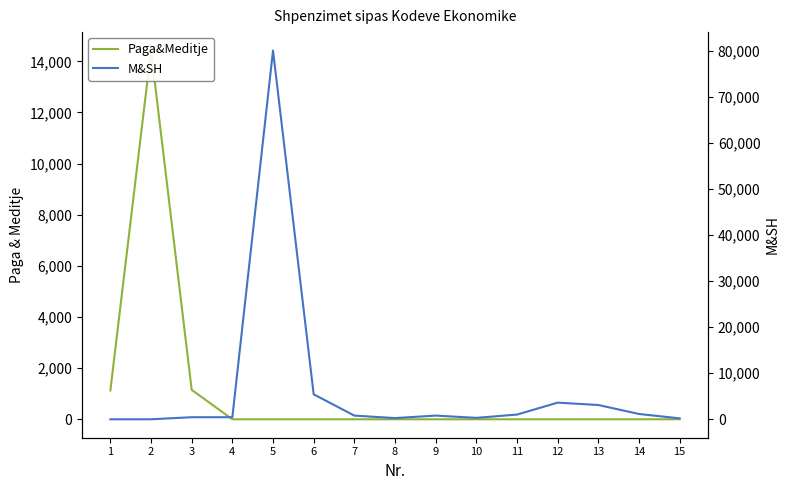

What is the difference between the maximum and minimum values in the M&SH series?

80000.0